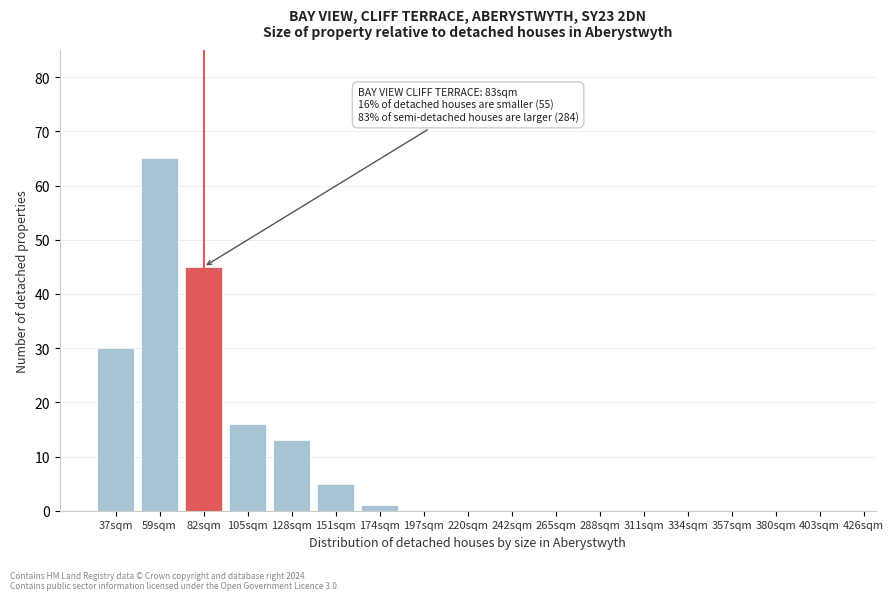

Reading left to right, what are all the values shown in this chart?

37sqm=30	59sqm=65	82sqm=45	105sqm=16	128sqm=13	151sqm=5	174sqm=1	197sqm=0	220sqm=0	242sqm=0	265sqm=0	288sqm=0	311sqm=0	334sqm=0	357sqm=0	380sqm=0	403sqm=0